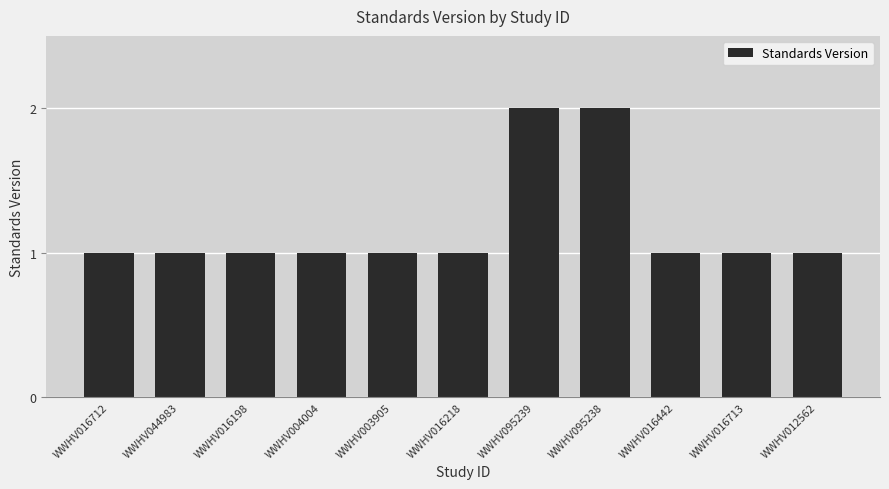

What is the greatest value displayed?

2